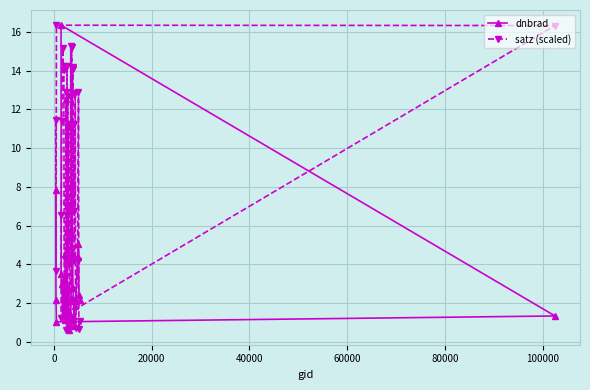

Which series has the largest range (max minus min)?

dnbrad